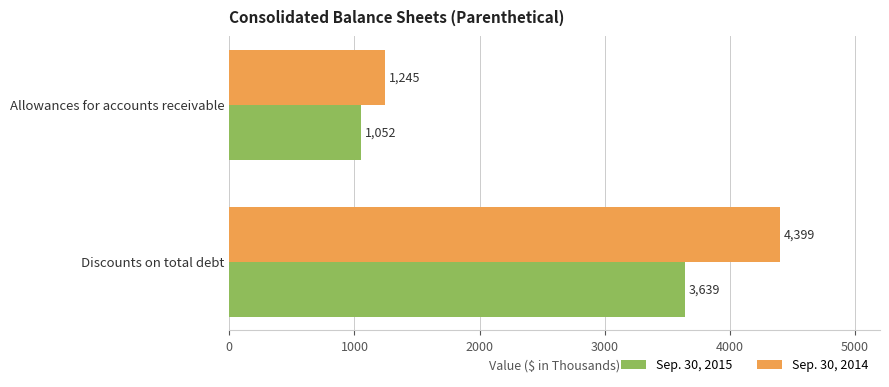

Where is Sep. 30, 2015 nearest to the value 2345?

Allowances for accounts receivable